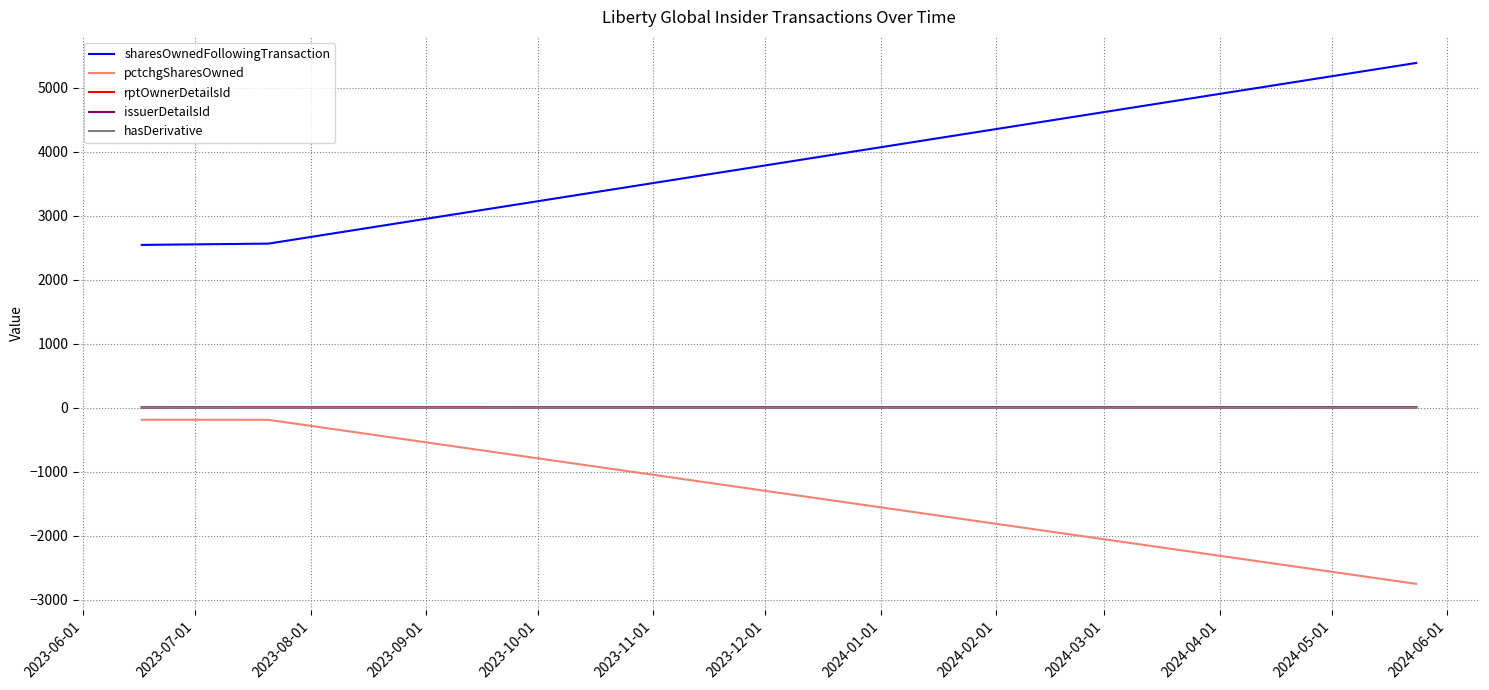

What is the highest value of the sharesOwnedFollowingTransaction series?

5386